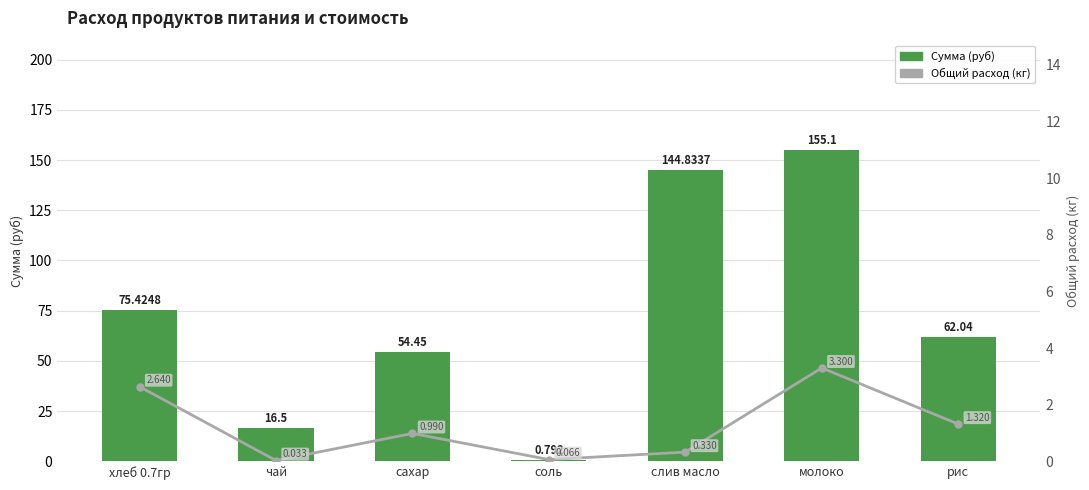

How many distinct data groups are displayed?

2